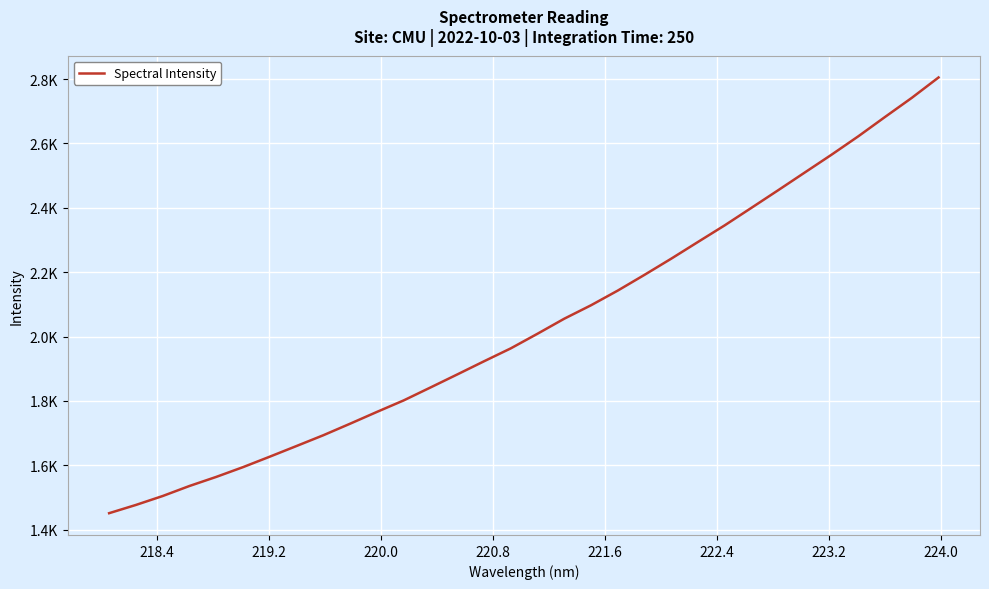

What is the value of the 32nd point from the left?

2804.8